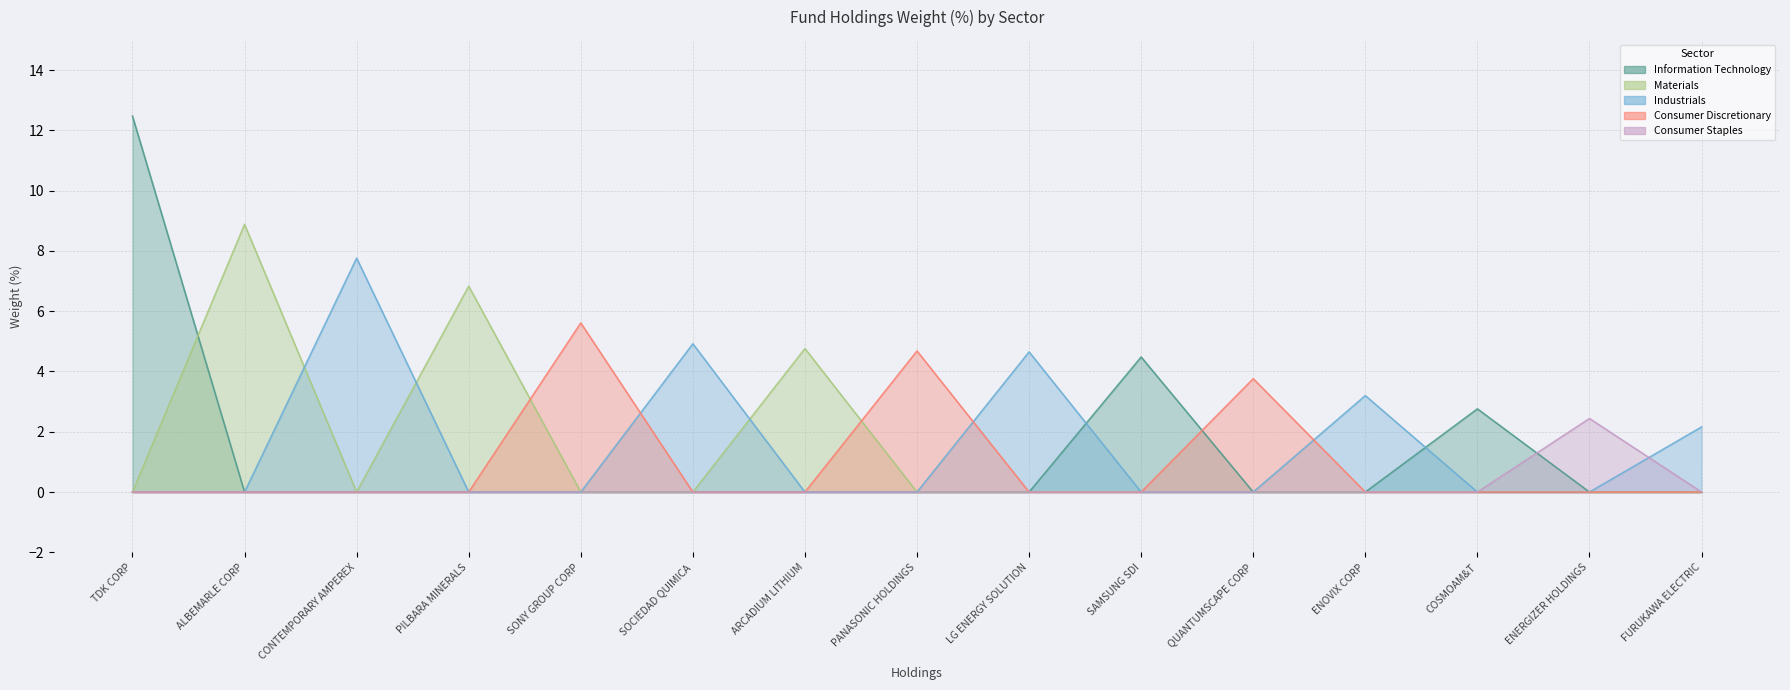

What is the sum of all Consumer Staples values?

2.4